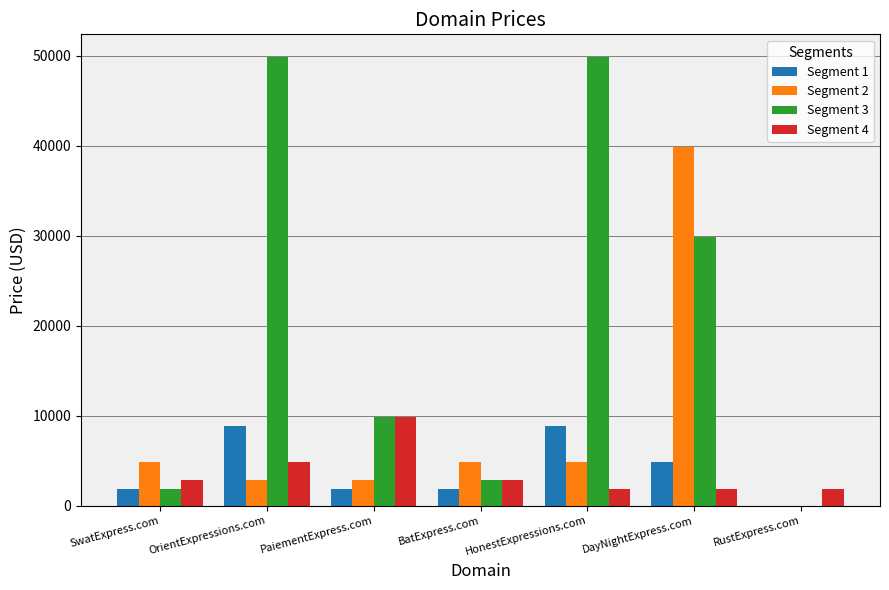

At which category is the sum across all series the highest?

DayNightExpress.com